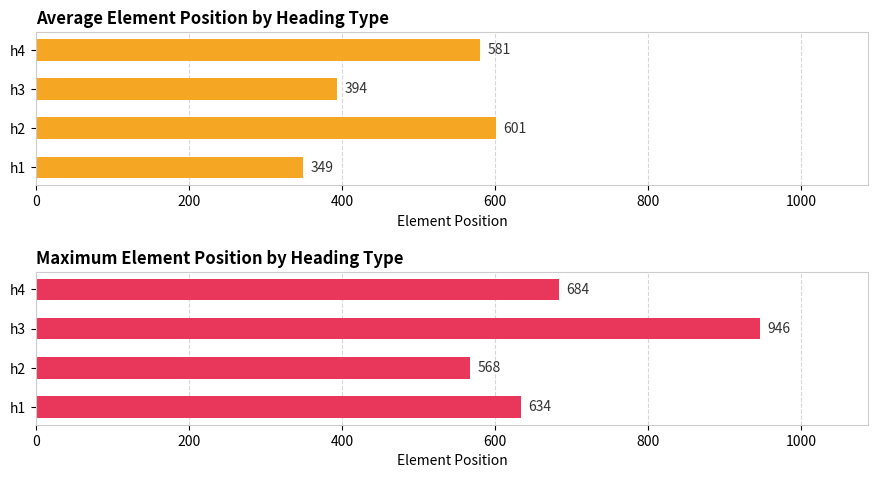

How many values in the Maximum position series exceed 684?

1